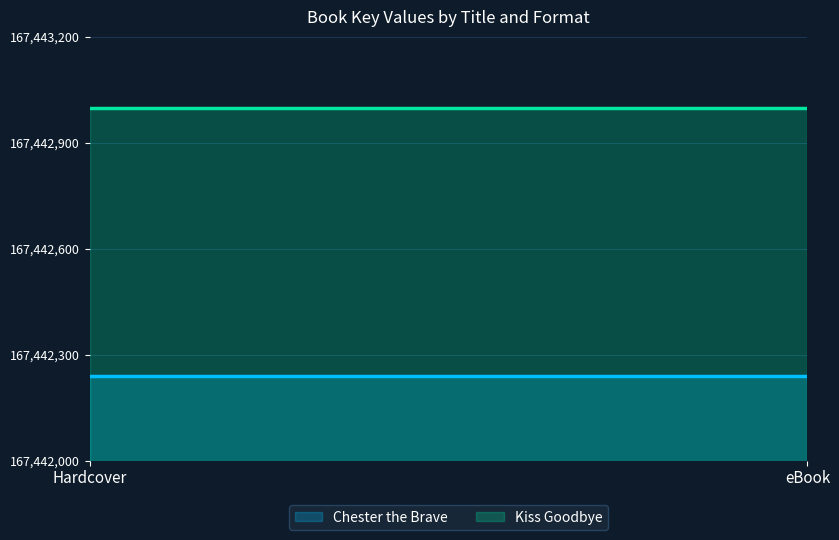

Reading left to right, transcribe all the data shown in this chart.

Chester the Brave: 167442241	167442241
Kiss Goodbye: 167442998	167442998